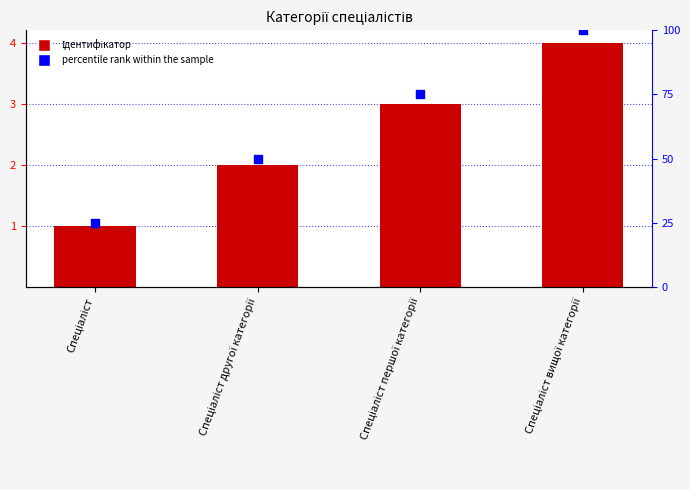

Which series has the largest Y range (max minus min)?

percentile rank within the sample